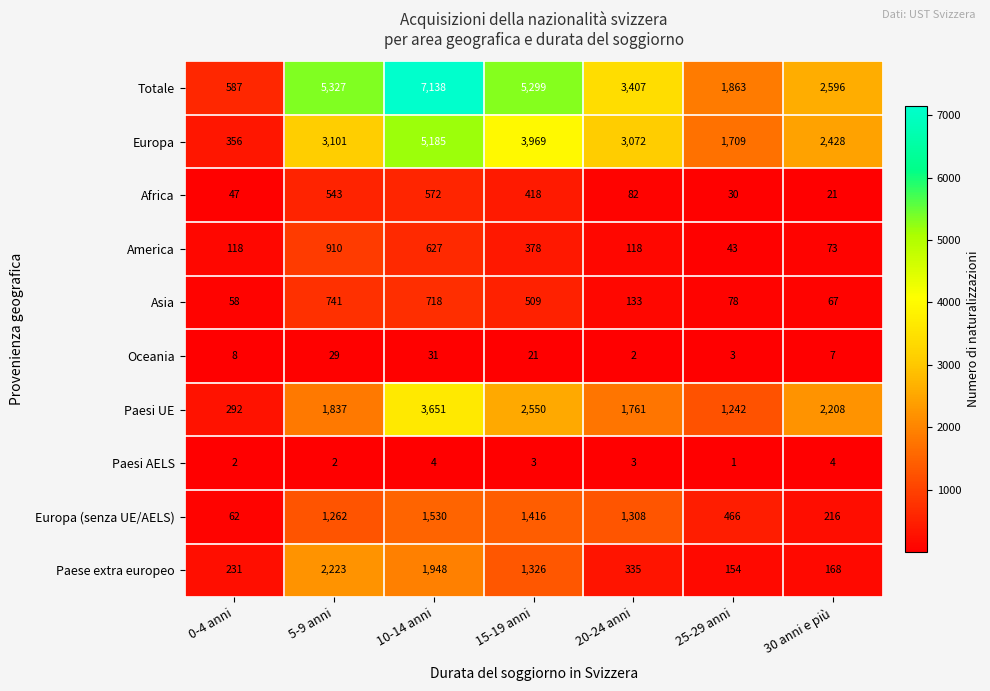

Rank the series at 30 anni e più from lowest to highest value.

Paesi AELS, Oceania, Africa, Asia, America, Paese extra europeo, Europa (senza UE/AELS), Paesi UE, Europa, Totale